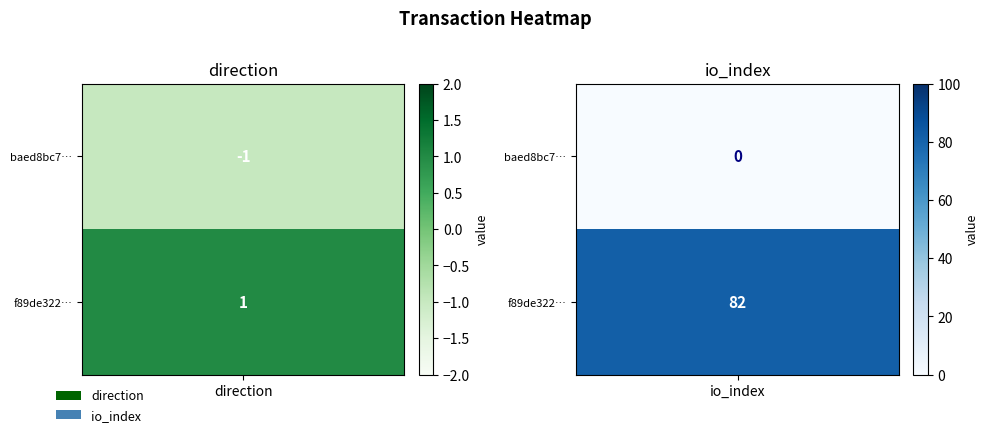

What is the difference between the f89de322df3651081fc90dfcf6a14b8fb58591f values at direction and io_index?

81